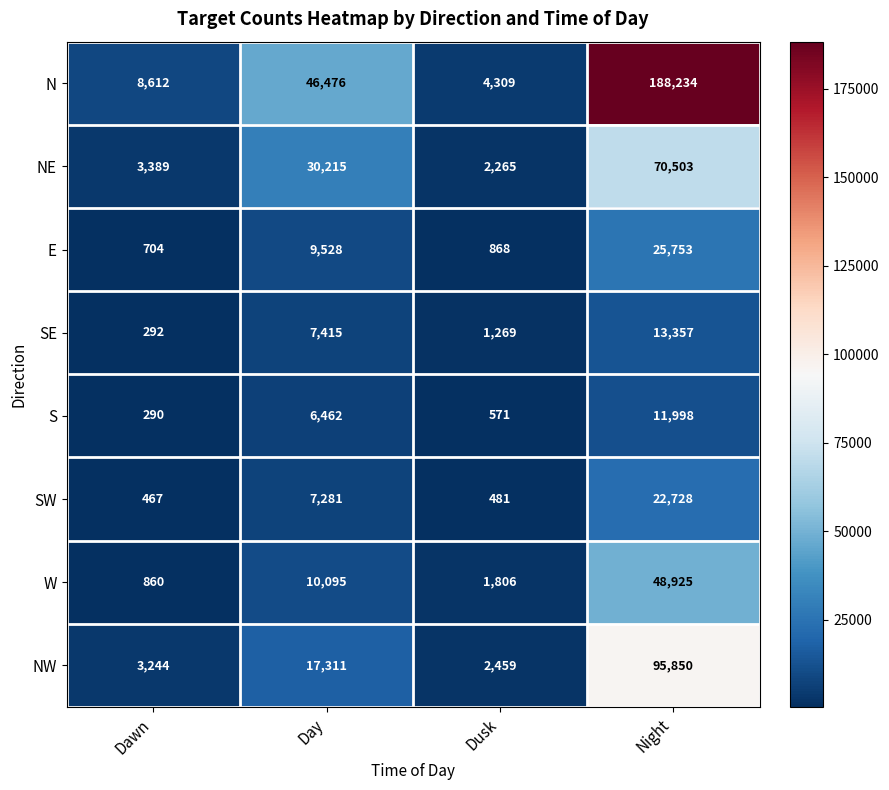

At which category does the chart reach its minimum across all series?

Dawn